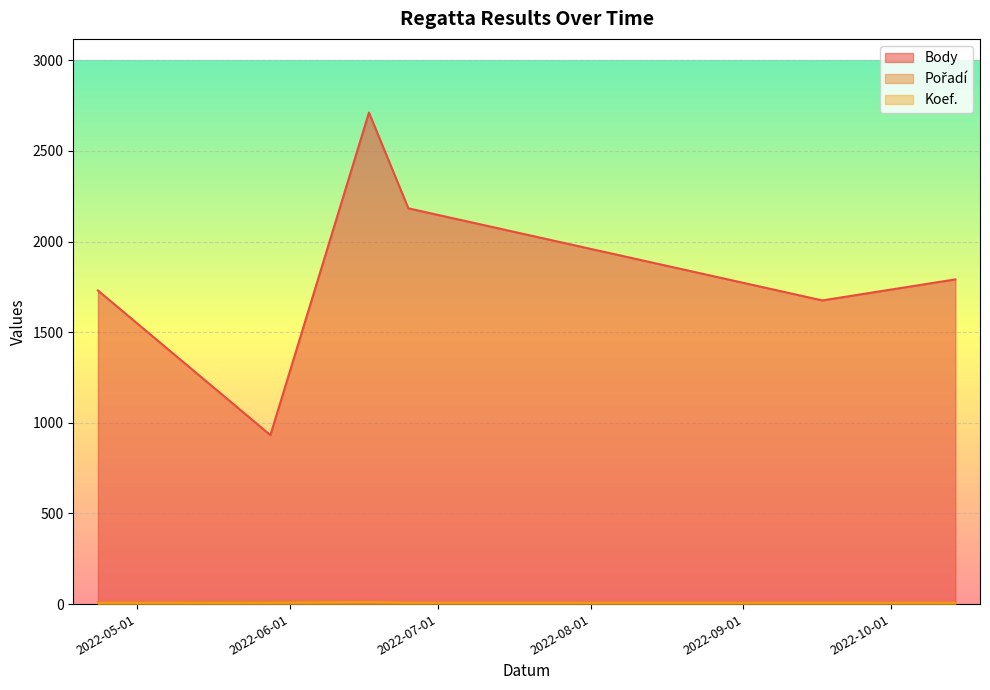

True or false: Body and Pořadí cross at least once.

False